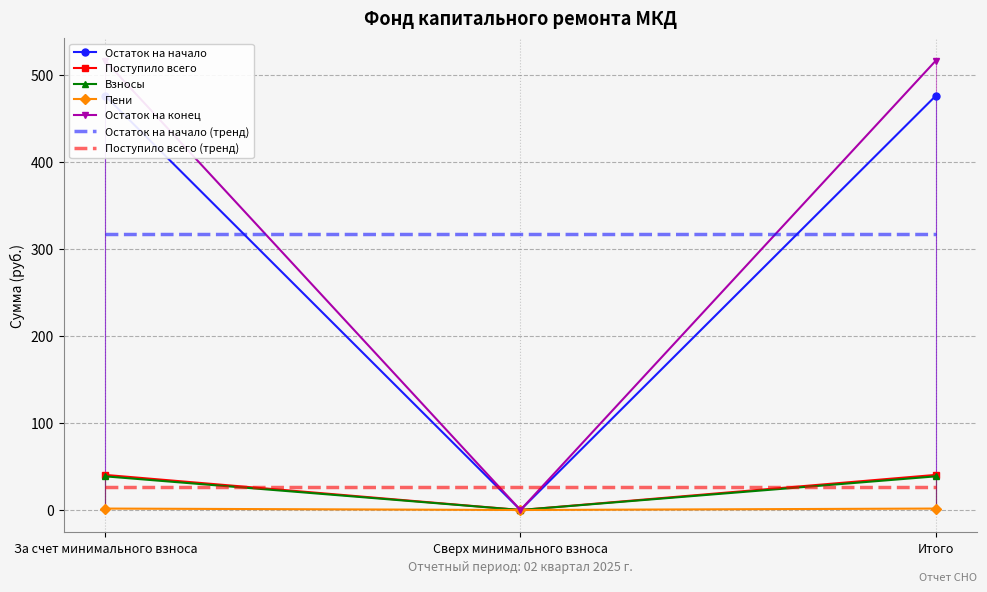

Is the value of Остаток на конец at За счет минимального взноса greater than the value of Поступило всего at Сверх минимального взноса?

Yes